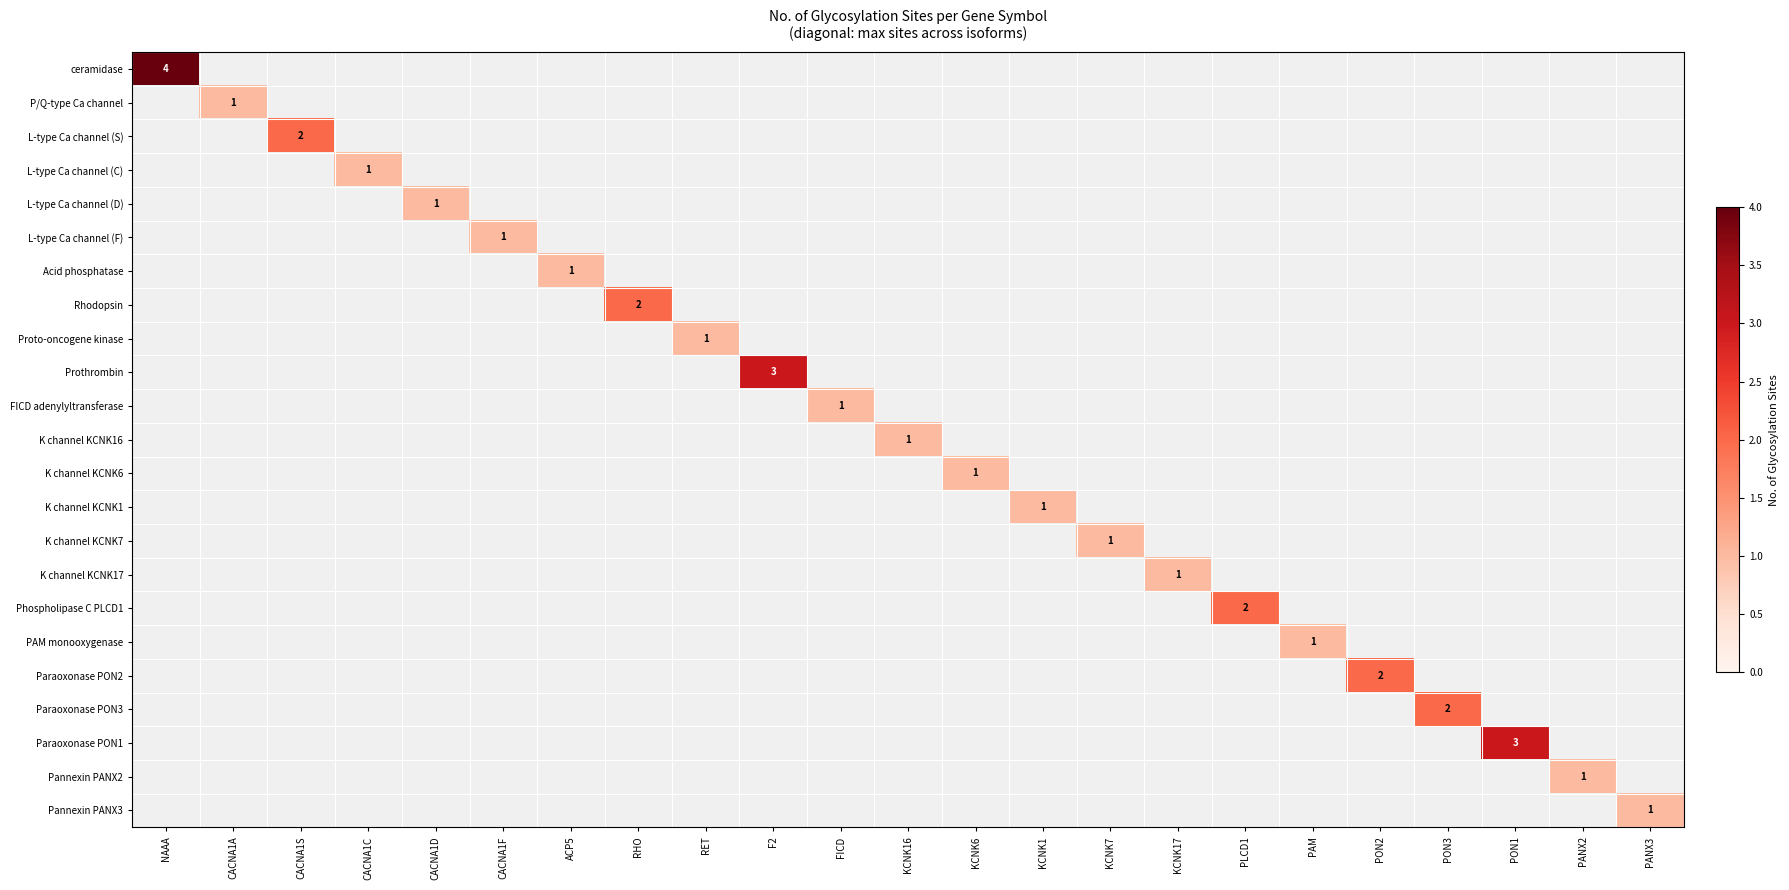

At how many categories does at least one series exceed 3?

1